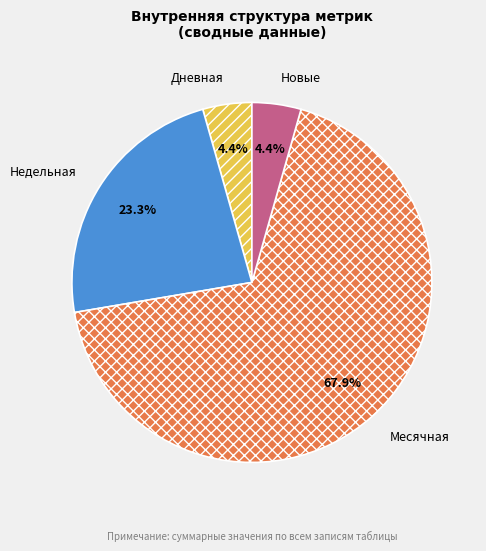

Is there a majority slice in this chart?

Yes